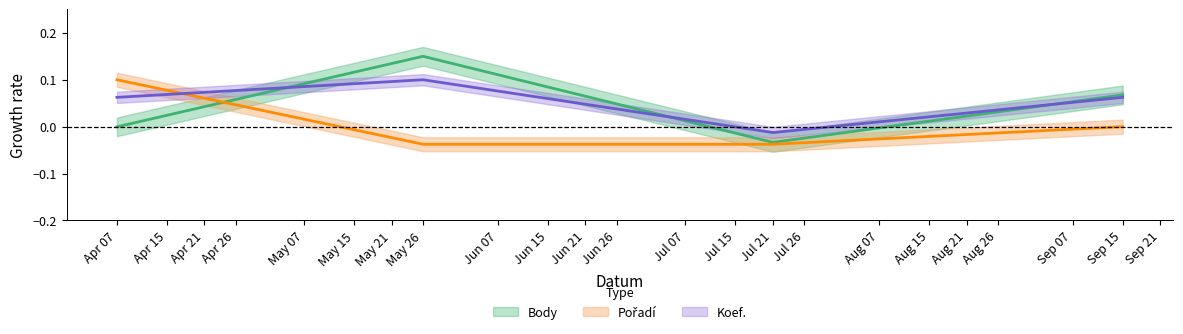

How many data points in Pořadí are above 0?

1